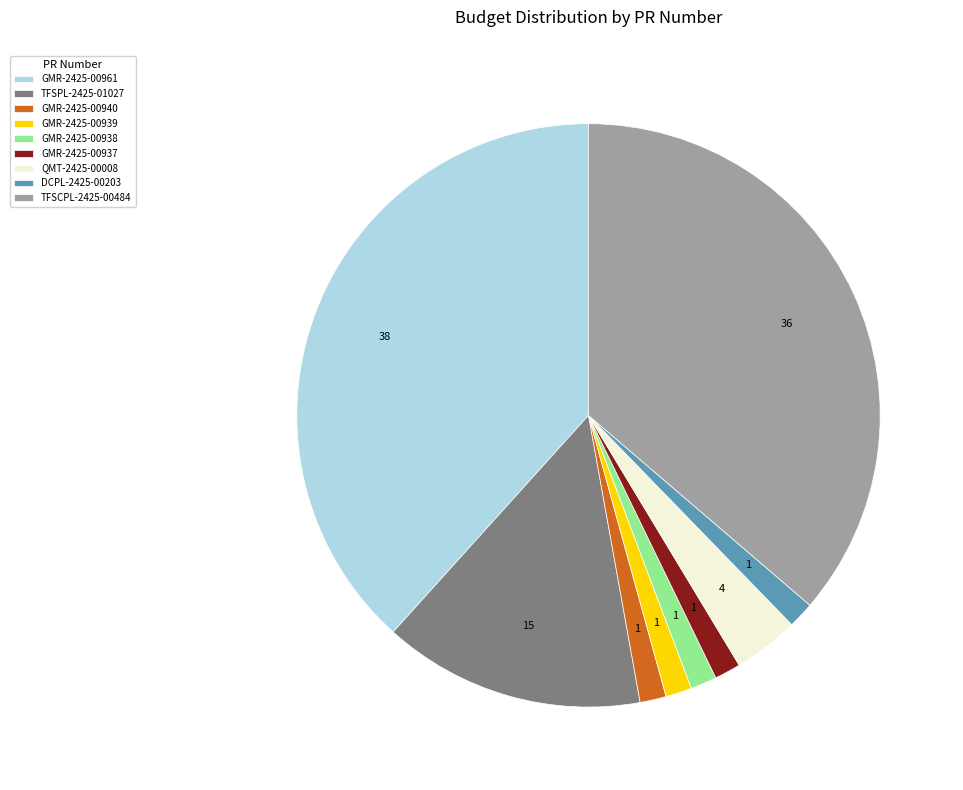

Which category has the biggest portion of the pie?

GMR-2425-00961